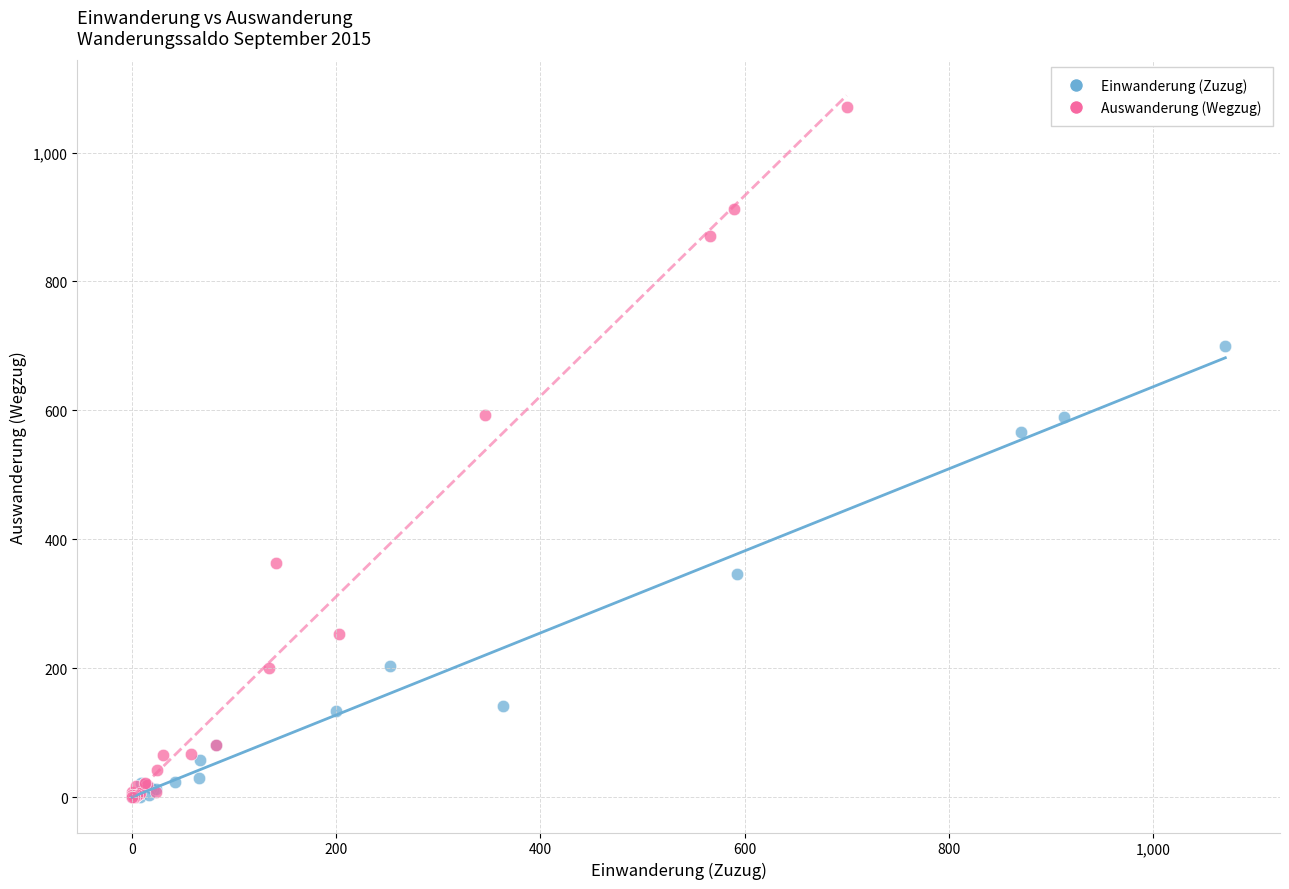

Which series has the largest Y range (max minus min)?

Auswanderung (Wegzug)